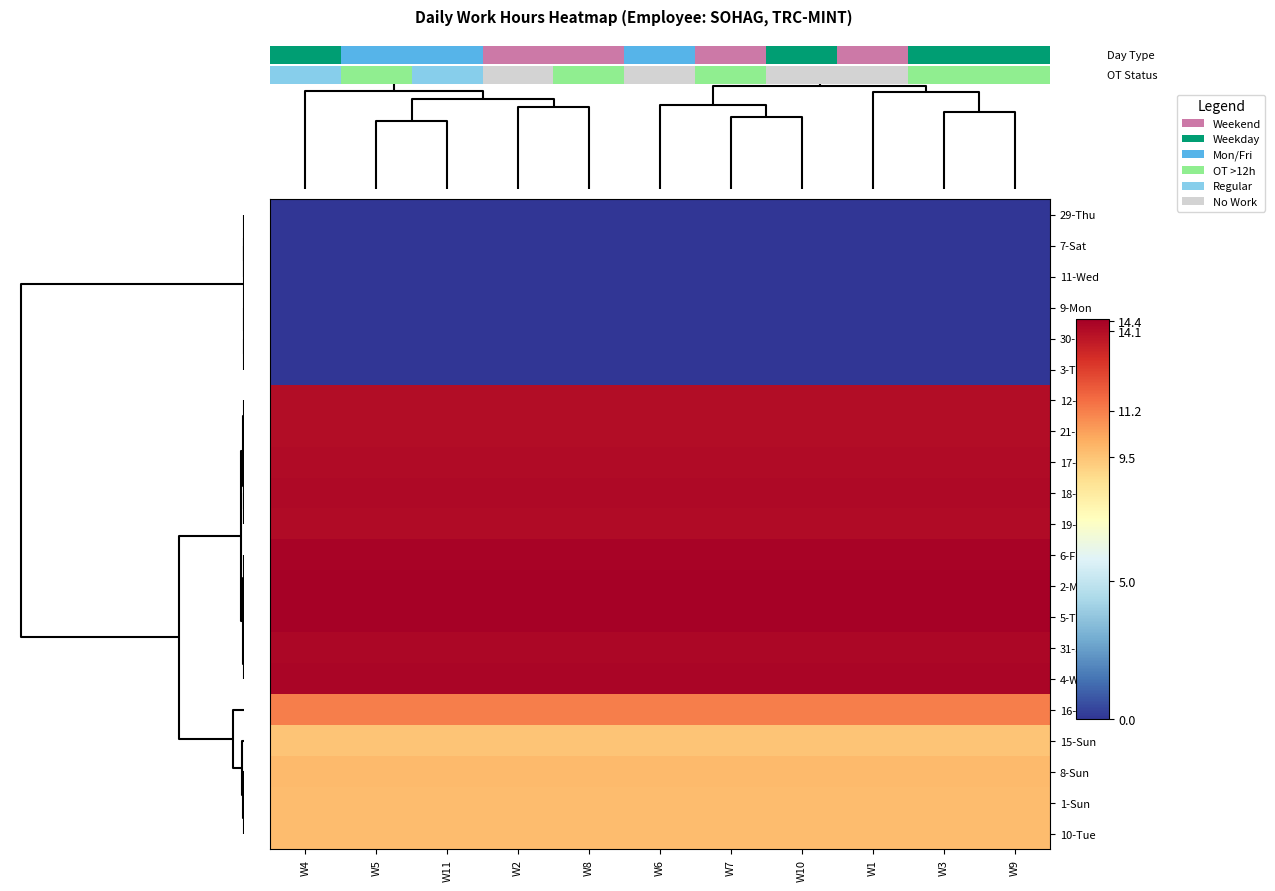

How many series are shown in this chart?

21